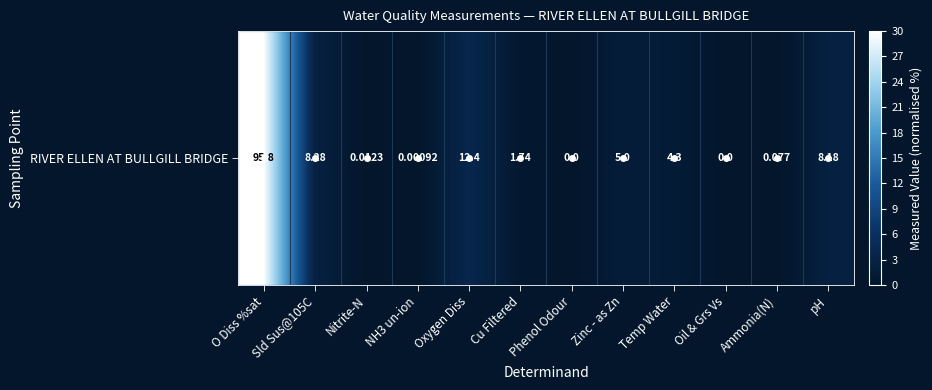

Reading left to right, extract all data points from this chart.

30.0	2.6	0.0	0.0	3.9	0.5	0.0	1.6	1.3	0.0	0.0	2.6